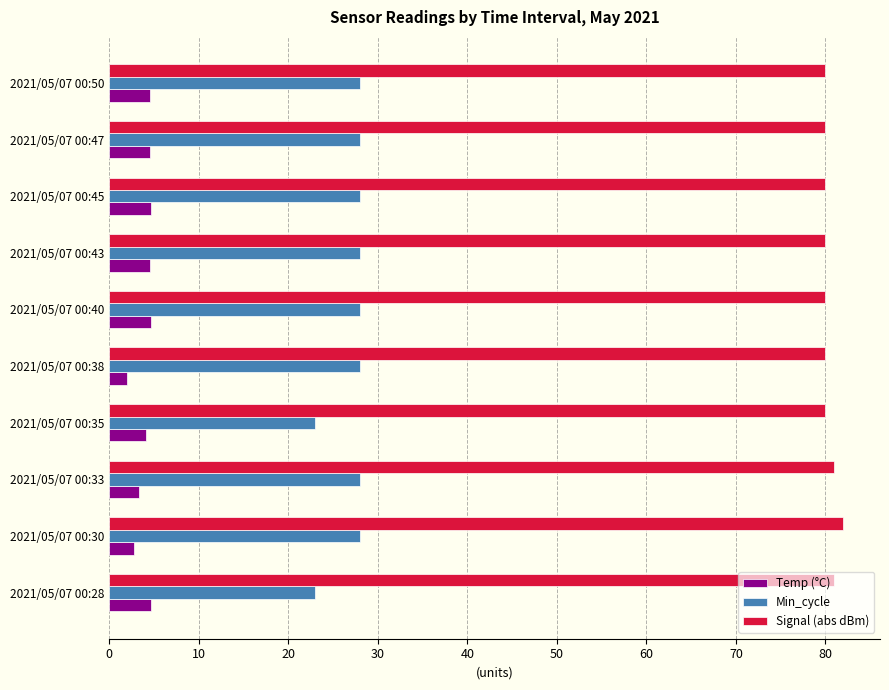

At how many categories does at least one series exceed 7?

10